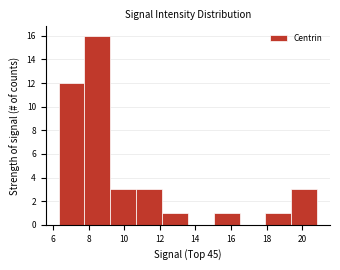

Over which range of the x-axis is the bar tallest?

7.8 to 9.2